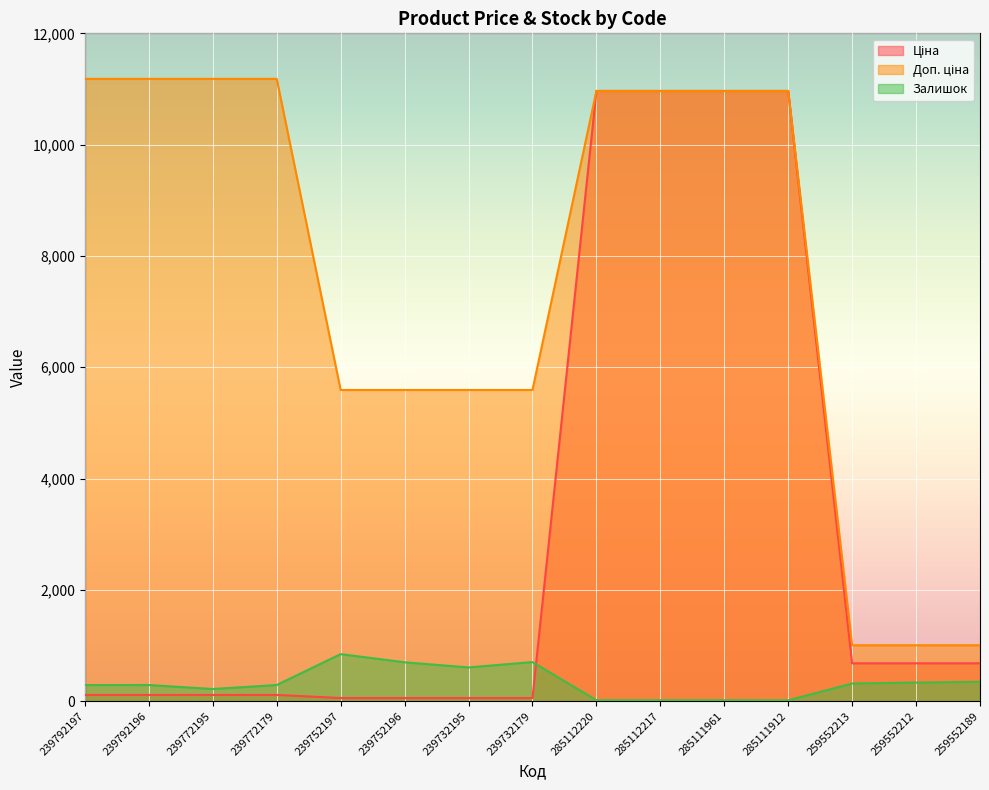

What position from the left is 259552189?

15